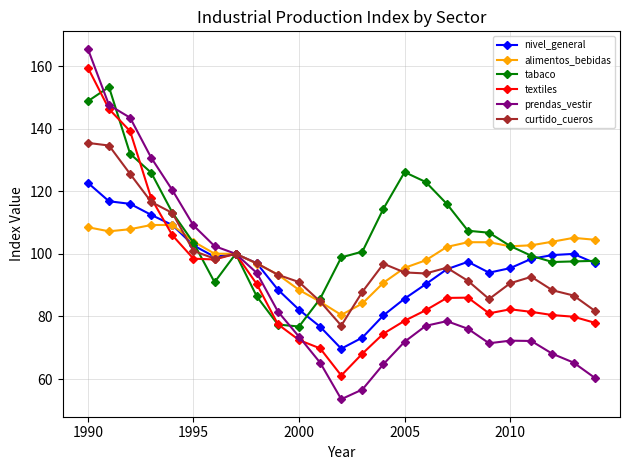

How many data points in tabaco are less than 102?

12